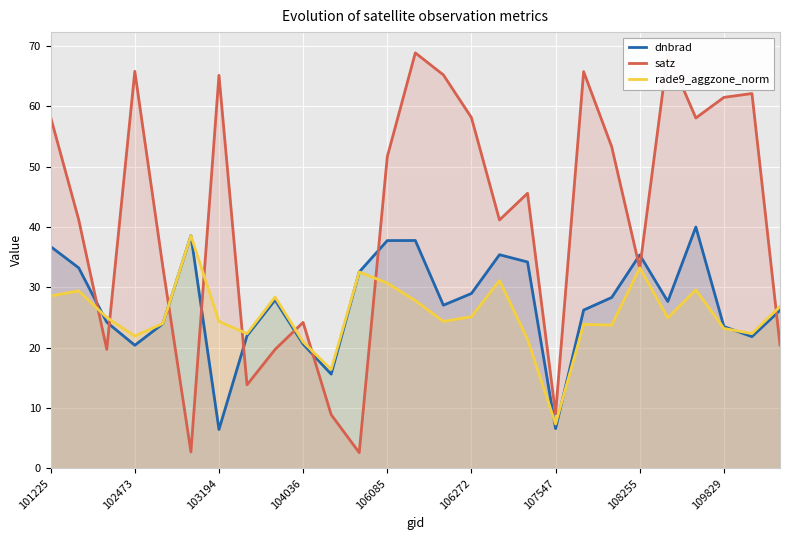

Reading left to right, transcribe all the data shown in this chart.

dnbrad: 36.8	33.2	24.2	20.4	24.0	38.6	6.4	22.0	27.9	20.6	15.6	32.6	37.8	37.8	27.0	29.0	35.4	34.2	6.6	26.2	28.3	35.4	27.7	40.0	23.5	21.8	26.2
satz: 58.2	41.2	19.7	65.8	33.4	2.7	65.1	13.9	19.7	24.2	8.9	2.6	51.7	68.9	65.2	58.1	41.2	45.6	9.0	65.8	53.3	33.2	68.8	58.1	61.5	62.1	20.5
rade9_aggzone_norm: 28.6	29.4	25.0	21.9	24.0	38.6	24.4	22.3	28.4	21.0	16.4	32.6	30.7	27.8	24.4	25.1	31.1	21.4	7.4	23.9	23.7	33.2	25.0	29.6	23.2	22.3	26.8